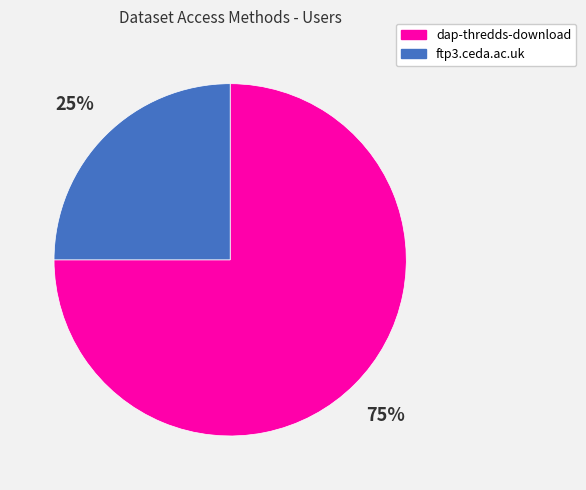

Is it true that dap-thredds-download is 67% of the pie?

False